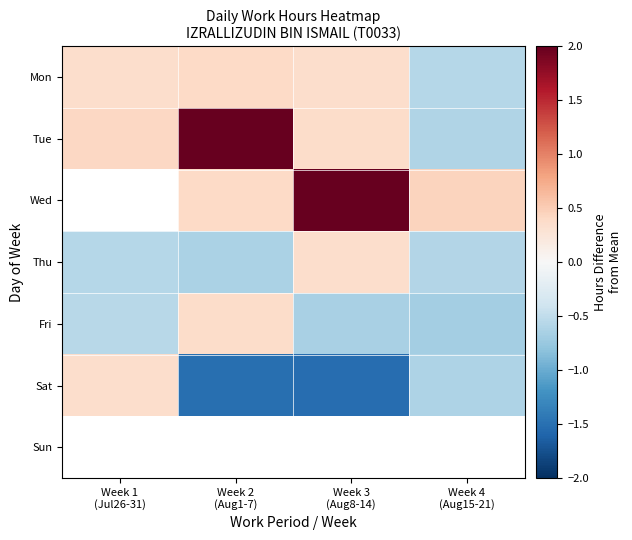

Count the number of data series in this chart.

7